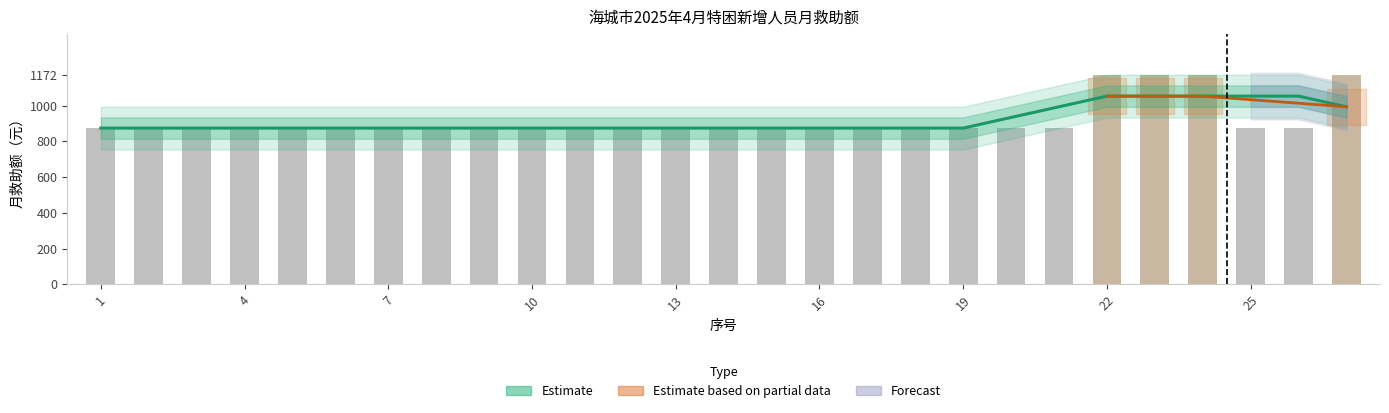

Which has a higher value, 15 or 6?

15